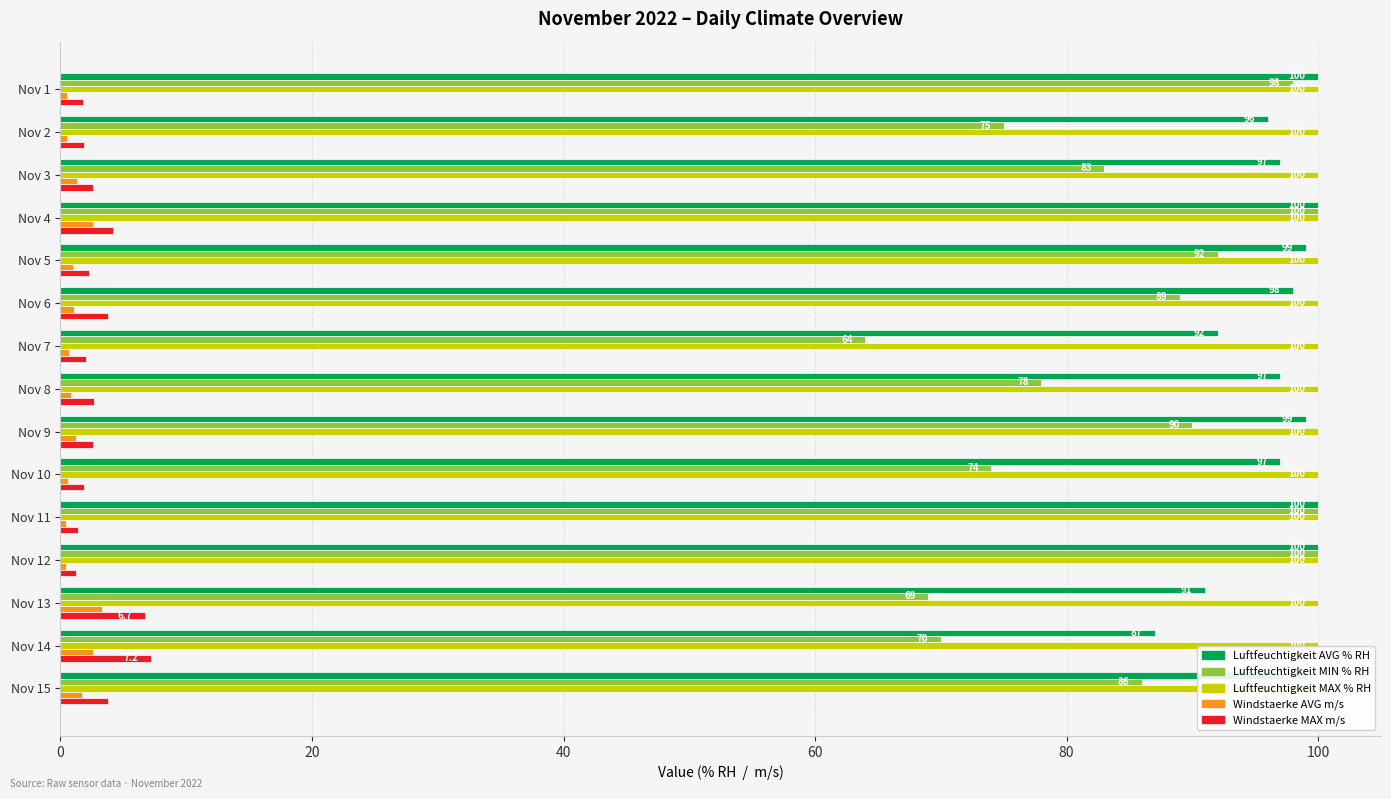

What is the value of the Windstaerke MAX m/s bar at the 6th from the left?

3.8